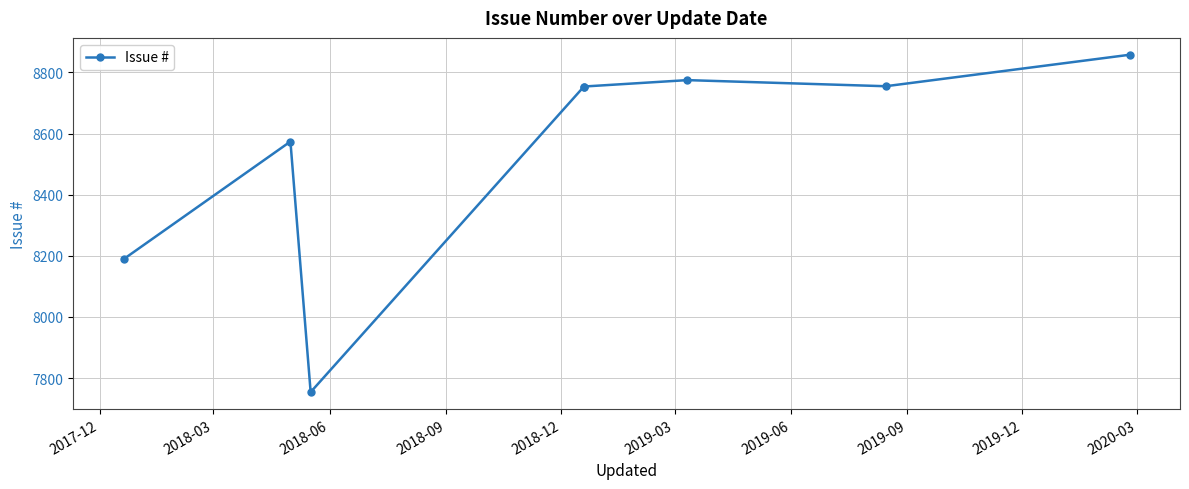

At which label does the data first exceed 8754?

2019-03